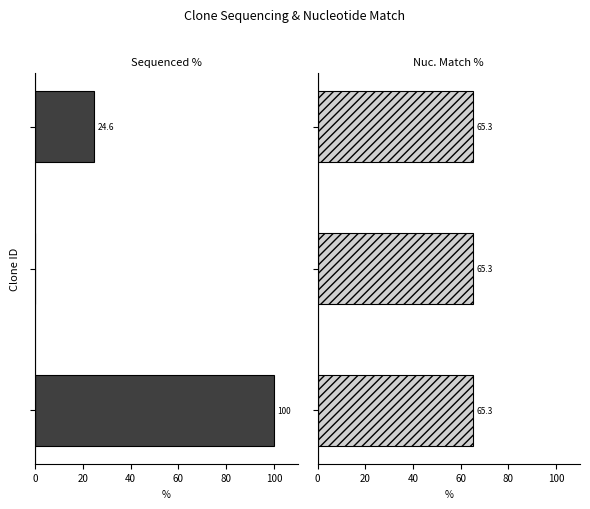

How many values in the Sequenced % series are below 24?

1